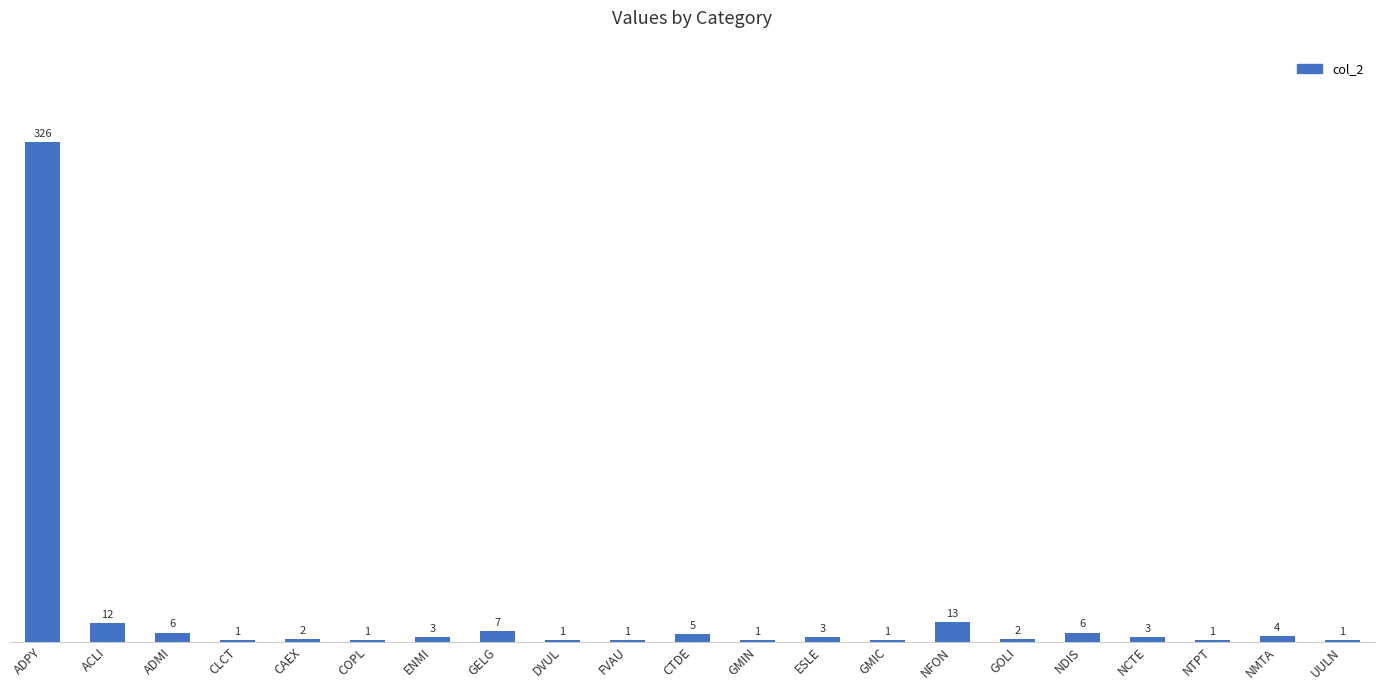

Are the bars grouped side by side (vs. stacked)?

No